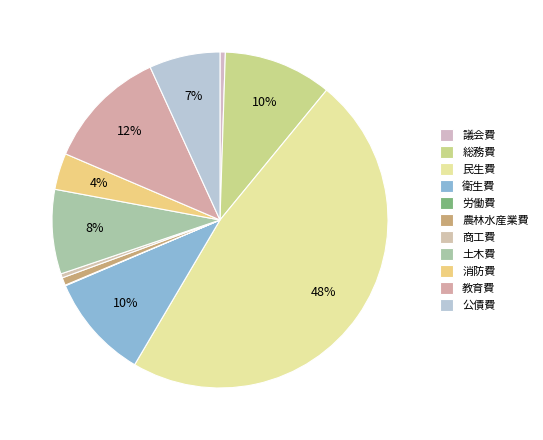

Which slice is the smallest?

労働費